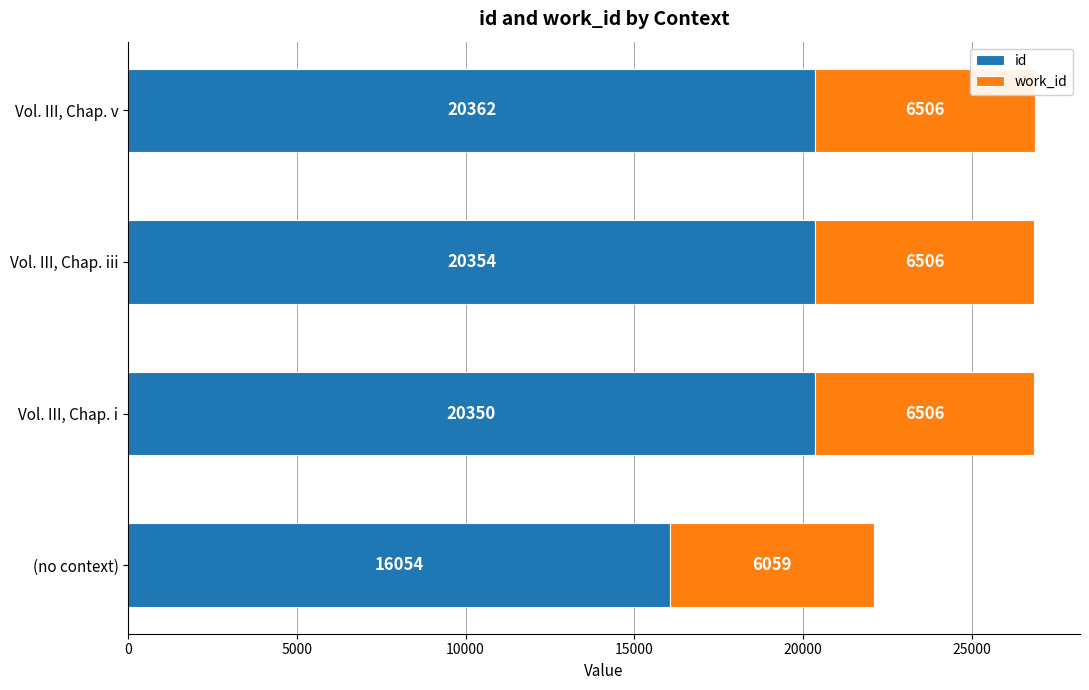

What is the difference between the maximum and minimum values in the id series?

4308